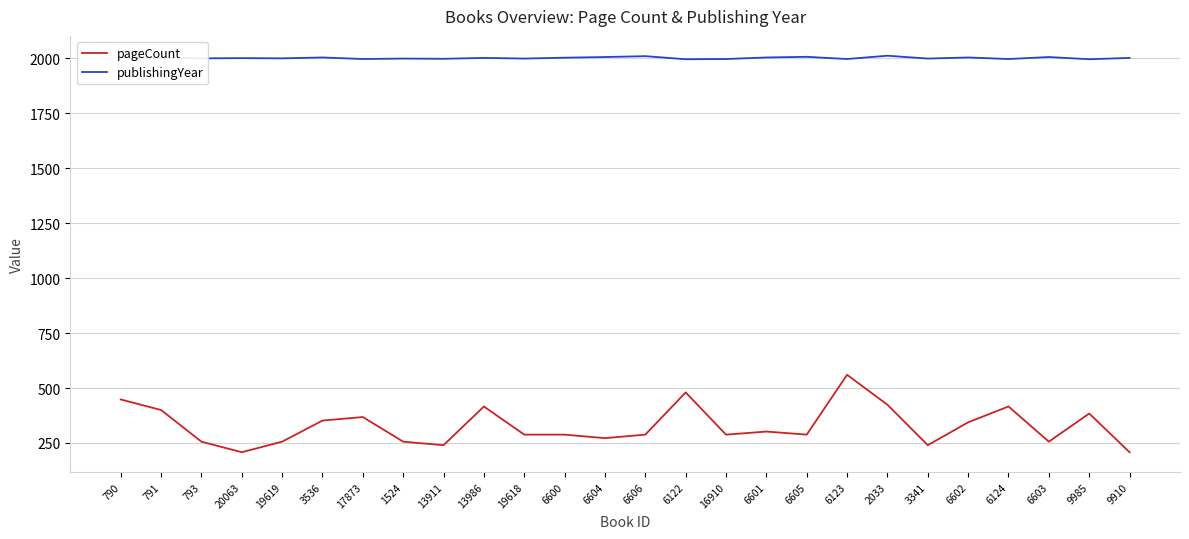

True or false: publishingYear and pageCount intersect in this chart.

False